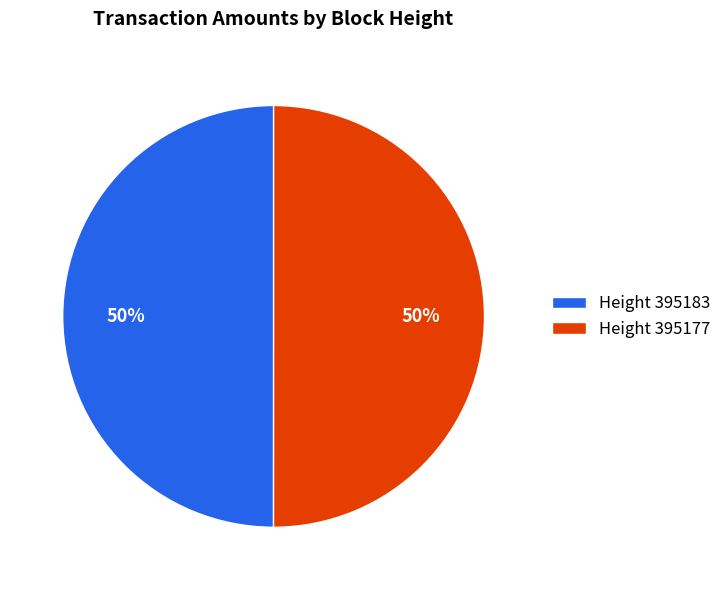

To the nearest percent, what is the average slice percentage?

50%